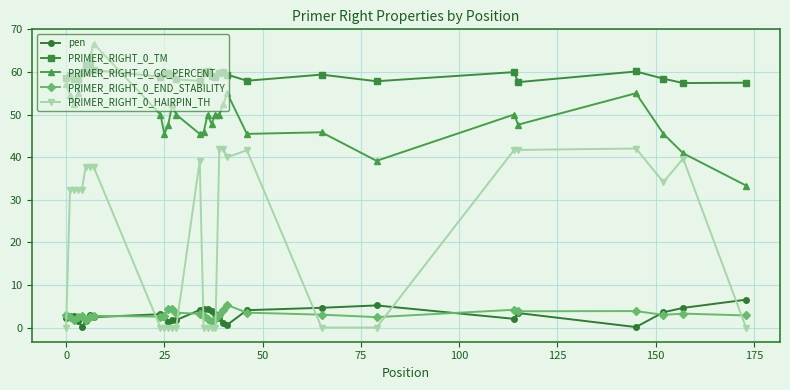

What is the maximum value for PRIMER_RIGHT_0_TM?

61.9